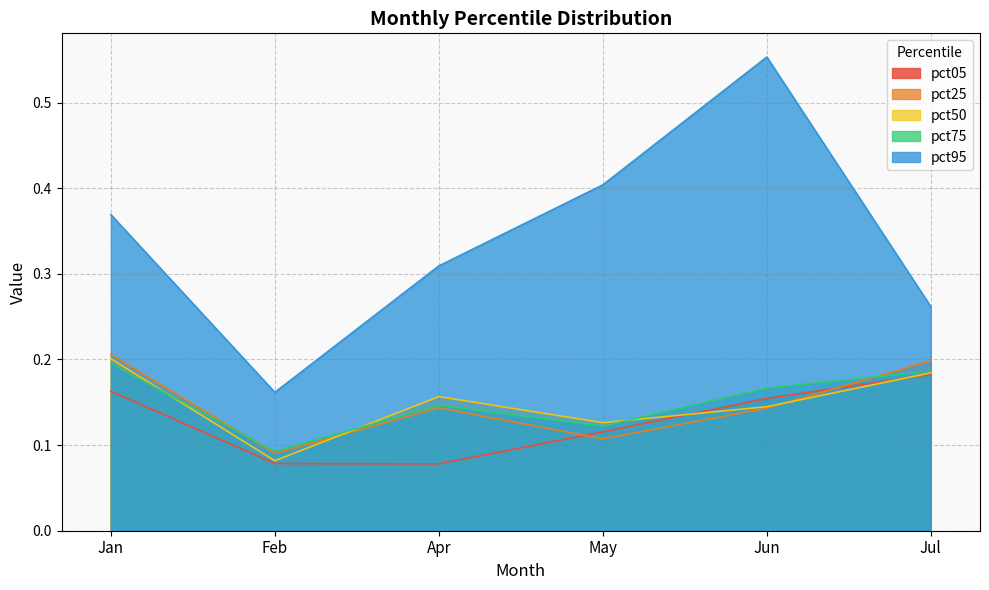

Reading left to right, transcribe all the data shown in this chart.

pct05: Jan=0.2	Feb=0.1	Apr=0.1	May=0.1	Jun=0.2	Jul=0.2
pct25: Jan=0.2	Feb=0.1	Apr=0.1	May=0.1	Jun=0.1	Jul=0.2
pct50: Jan=0.2	Feb=0.1	Apr=0.2	May=0.1	Jun=0.1	Jul=0.2
pct75: Jan=0.2	Feb=0.1	Apr=0.1	May=0.1	Jun=0.2	Jul=0.2
pct95: Jan=0.4	Feb=0.2	Apr=0.3	May=0.4	Jun=0.6	Jul=0.3